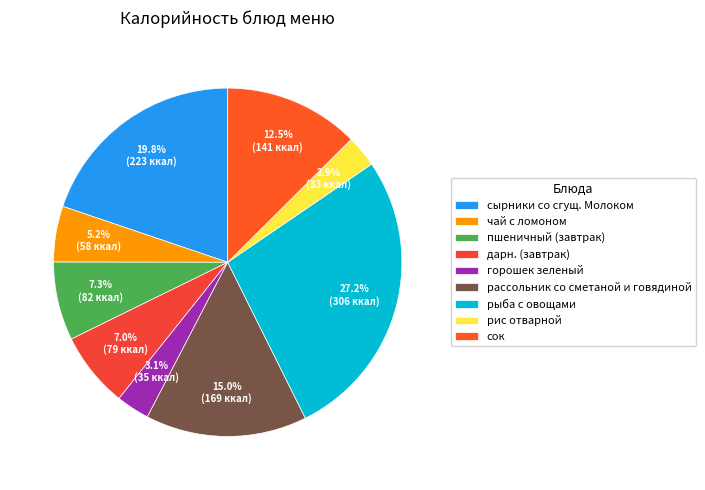

To the nearest percent, what is the difference between the пшеничный (завтрак) and рыба с овощами slice percentages?

20%